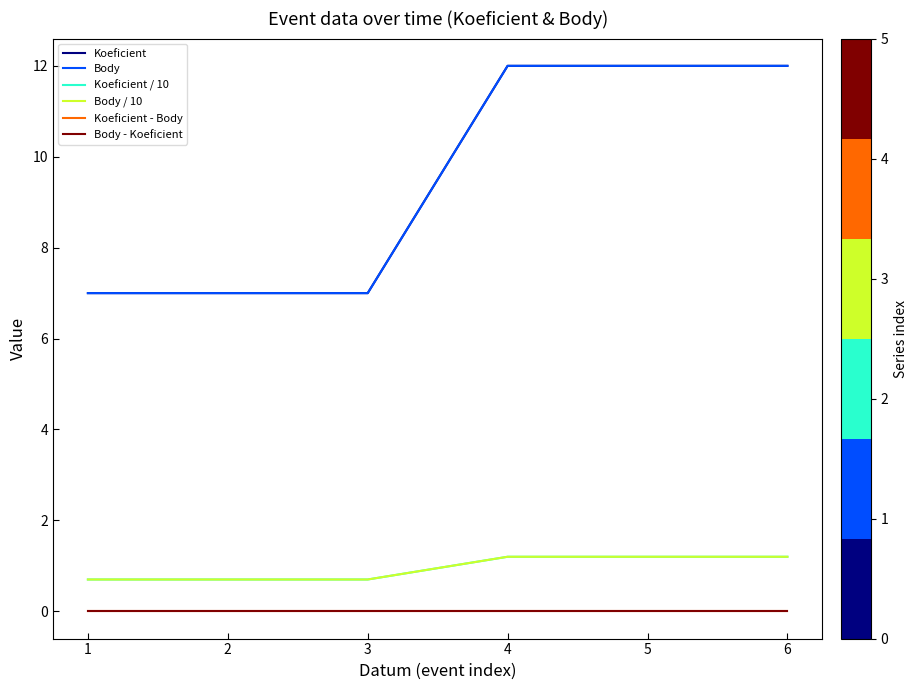

The value of Body at 3 is 7.0. True or false?

True